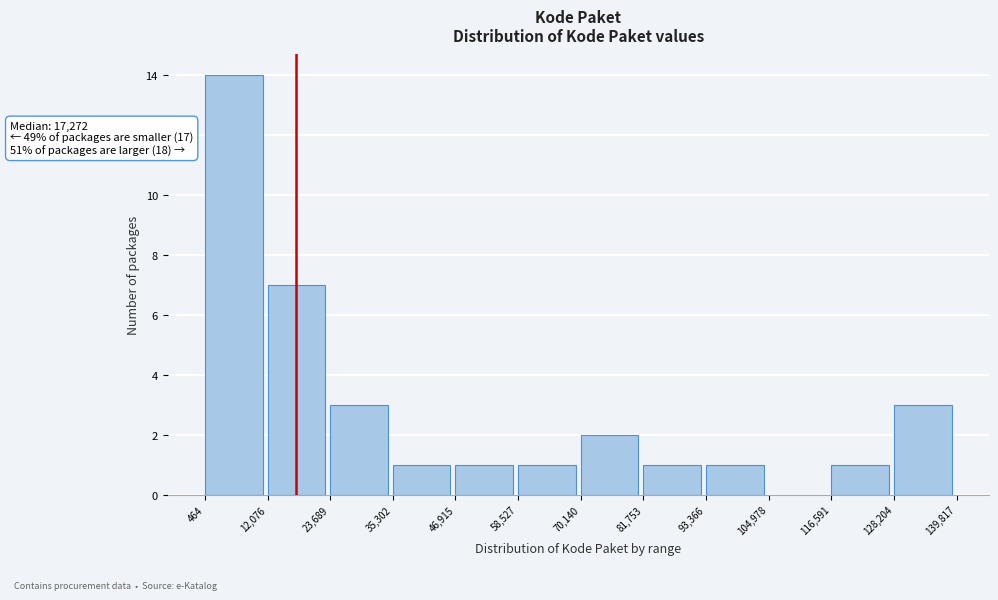

Which range on the x-axis has the tallest bar?

464 to 12,076